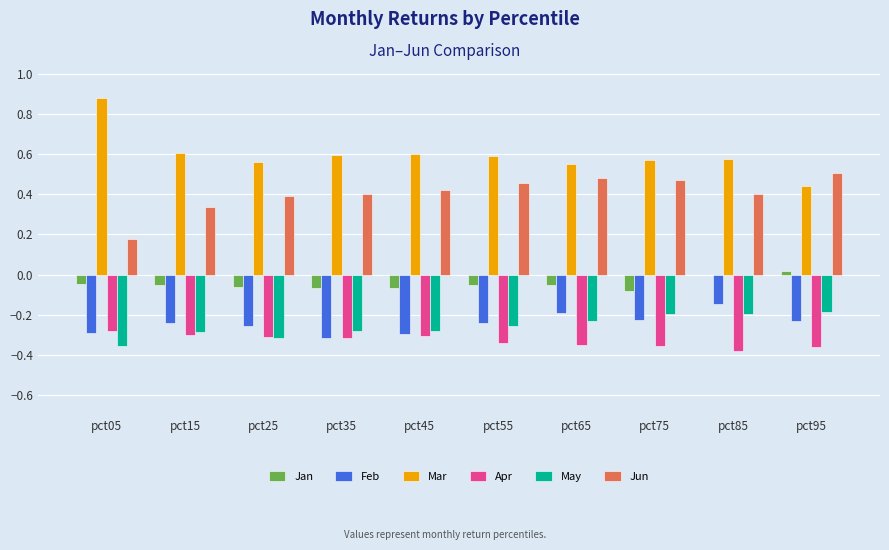

What is the sum of all Jan values?

-0.5